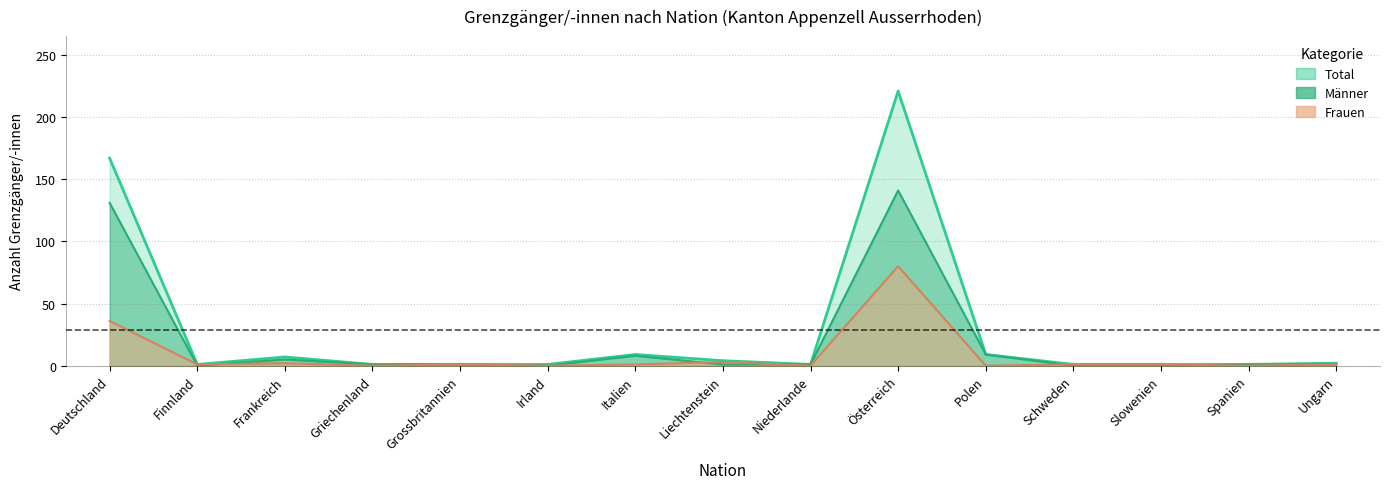

What is the spread (max minus min) of values at Niederlande?

1